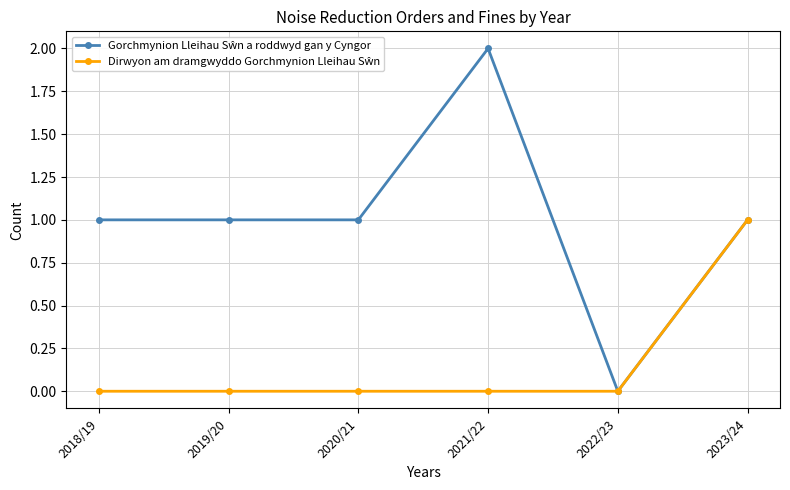

What is the label of the 3rd point from the right?

2021/22